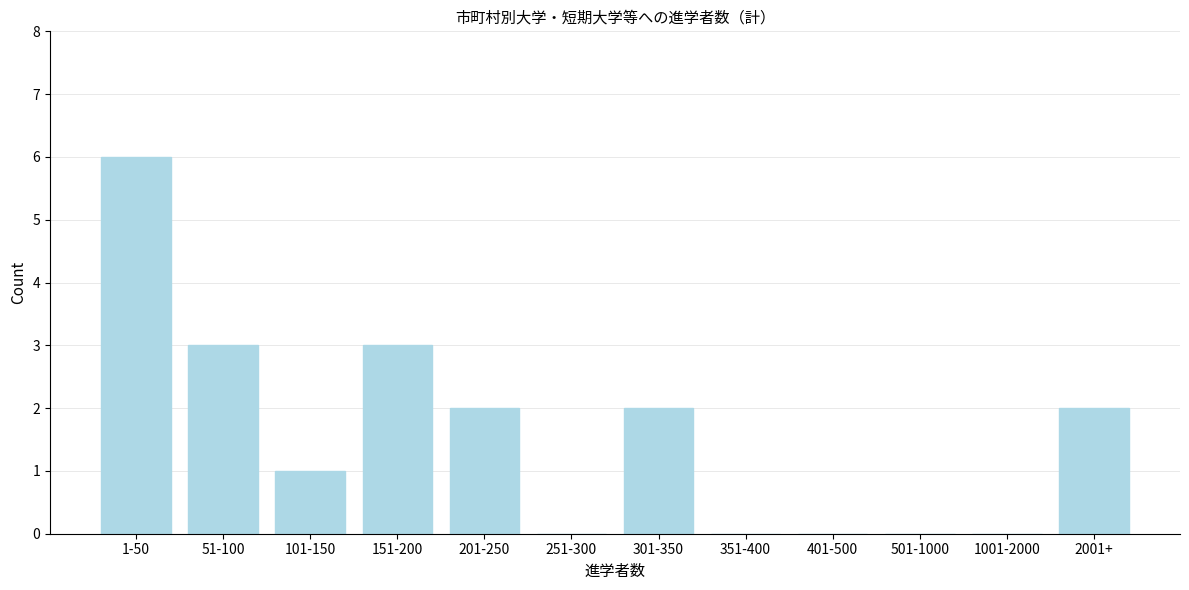

Reading left to right, what are all the values shown in this chart?

1-50=6	51-100=3	101-150=1	151-200=3	201-250=2	251-300=0	301-350=2	351-400=0	401-500=0	501-1000=0	1001-2000=0	2001+=2